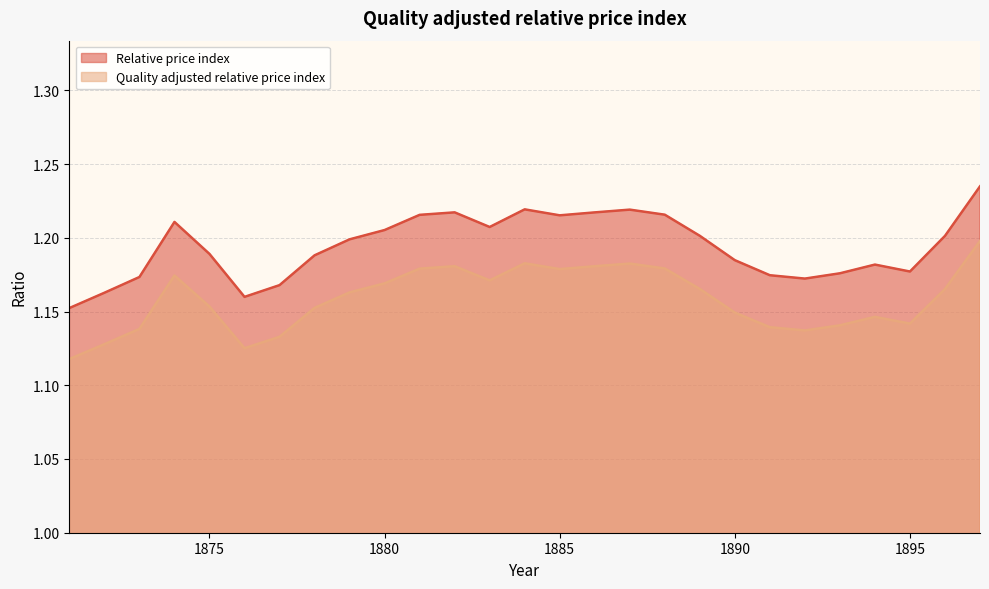

True or false: Quality adjusted relative price index and Relative price index intersect in this chart.

False